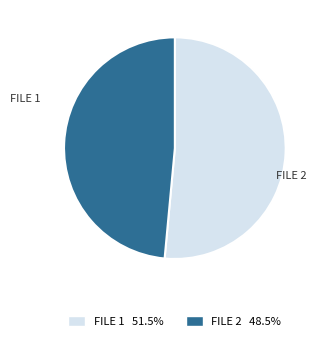

Is there any slice that represents more than half of the pie?

Yes